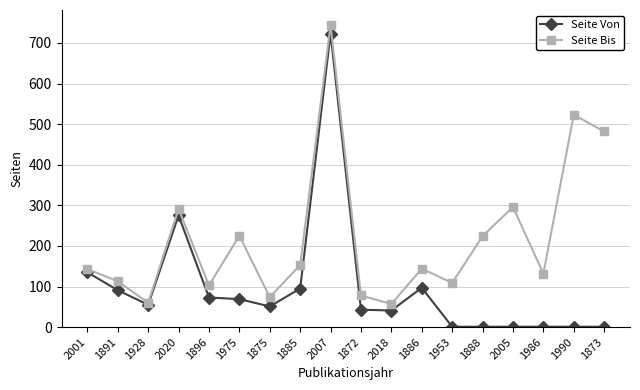

What is the maximum value shown in the chart?

744